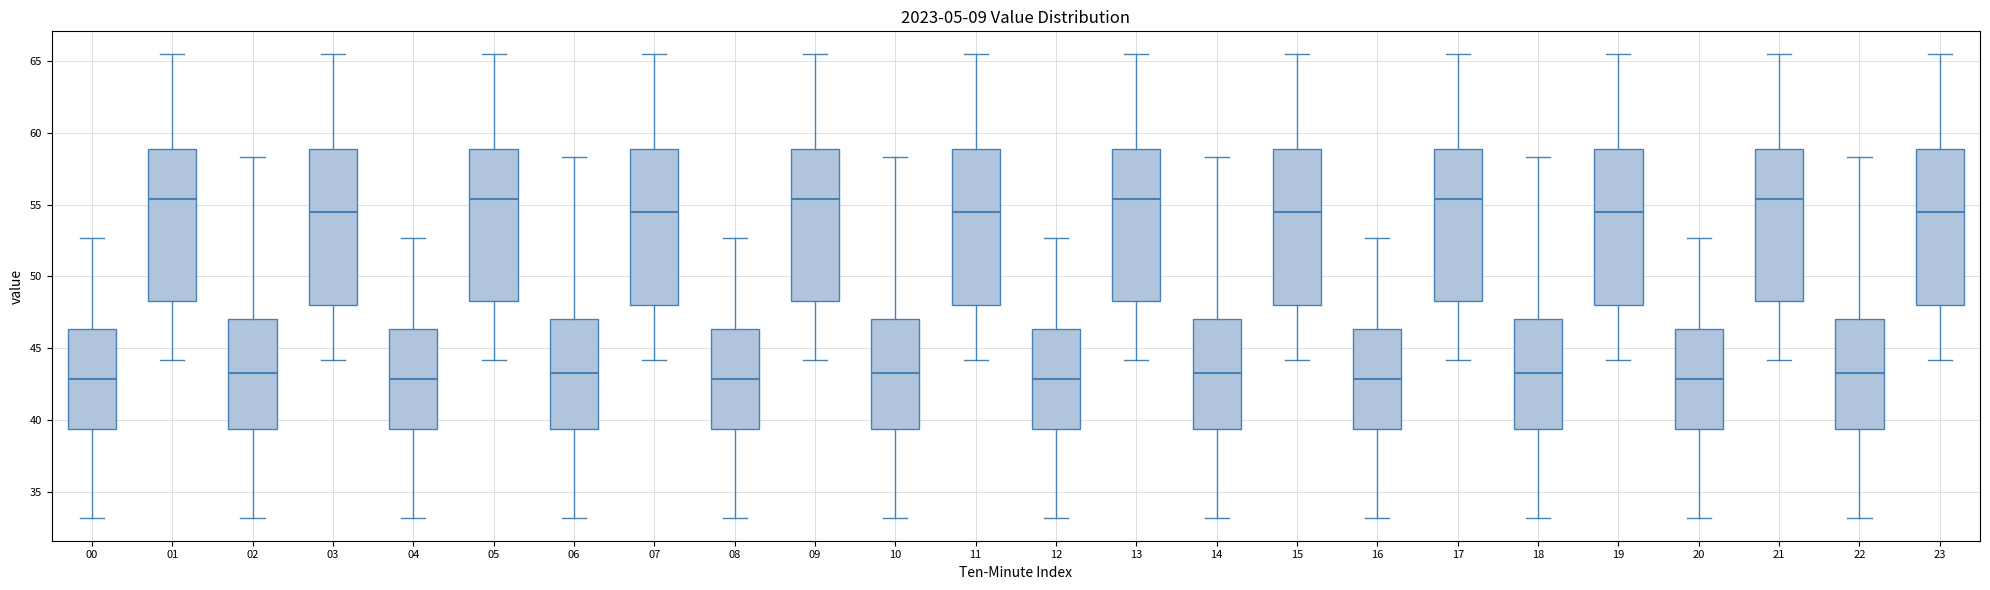

Where is the lower edge of the box at x = 16 on the y-axis? The values are not printed on the chart, so give them approximately, as read against the axis.

39.5